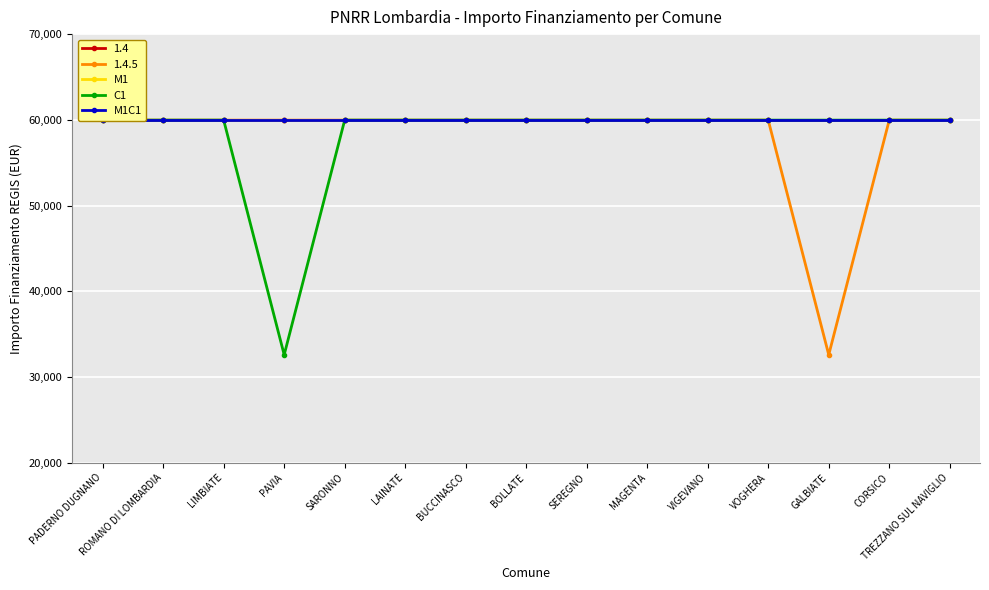

Reading left to right, extract all data points from this chart.

M1: PADERNO DUGNANO=59966	ROMANO DI LOMBARDIA=59966	LIMBIATE=59966	PAVIA=59966	SARONNO=59966	LAINATE=59966	BUCCINASCO=59966	BOLLATE=59966	SEREGNO=59966	MAGENTA=59966	VIGEVANO=59966	VOGHERA=59966	GALBIATE=59966	CORSICO=59966	TREZZANO SUL NAVIGLIO=59966
C1: PADERNO DUGNANO=59966	ROMANO DI LOMBARDIA=59966	LIMBIATE=59966	PAVIA=32589	SARONNO=59966	LAINATE=59966	BUCCINASCO=59966	BOLLATE=59966	SEREGNO=59966	MAGENTA=59966	VIGEVANO=59966	VOGHERA=59966	GALBIATE=59966	CORSICO=59966	TREZZANO SUL NAVIGLIO=59966
M1C1: PADERNO DUGNANO=59966	ROMANO DI LOMBARDIA=59966	LIMBIATE=59966	PAVIA=59966	SARONNO=59966	LAINATE=59966	BUCCINASCO=59966	BOLLATE=59966	SEREGNO=59966	MAGENTA=59966	VIGEVANO=59966	VOGHERA=59966	GALBIATE=59966	CORSICO=59966	TREZZANO SUL NAVIGLIO=59966